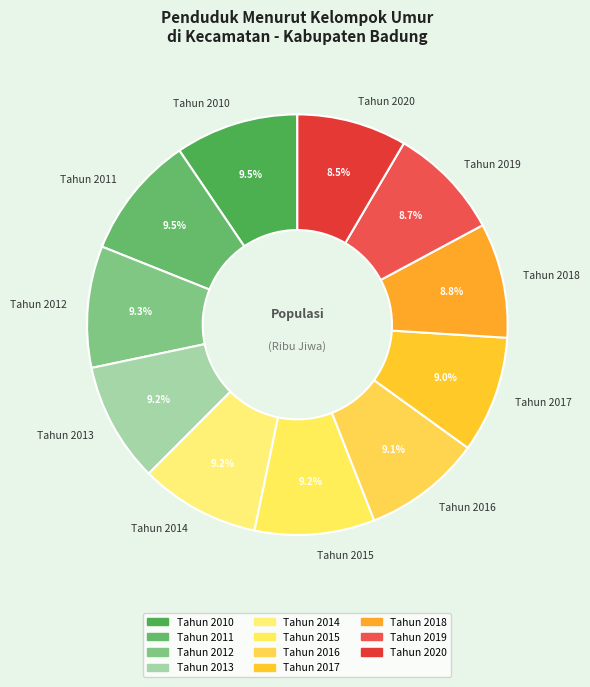

Between Tahun 2015 and Tahun 2020, which is larger?

Tahun 2015